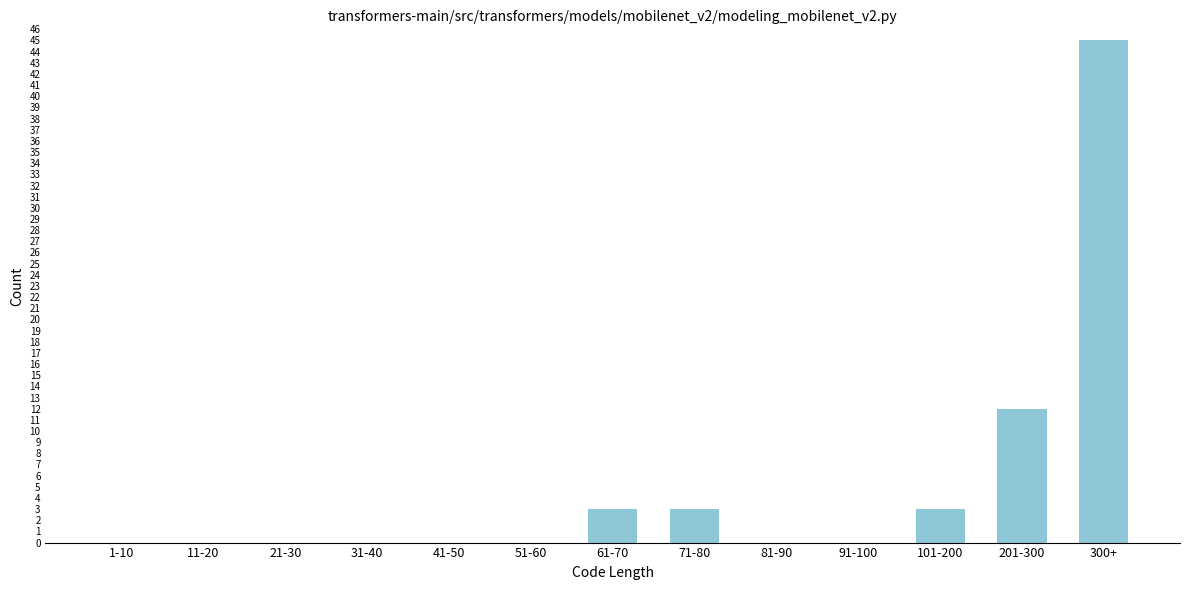

Reading right to left, extract all data points from this chart.

300+=45	201-300=12	101-200=3	91-100=0	81-90=0	71-80=3	61-70=3	51-60=0	41-50=0	31-40=0	21-30=0	11-20=0	1-10=0